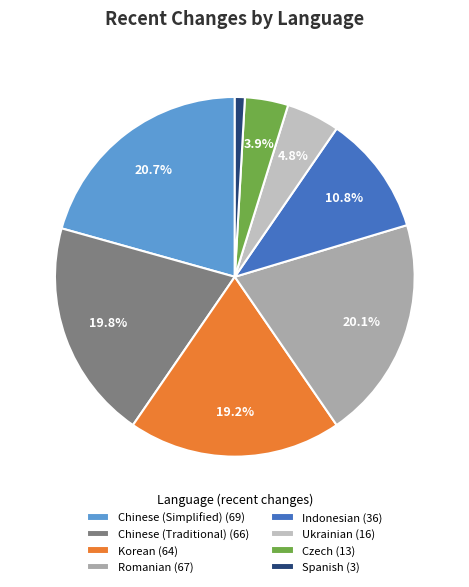

To the nearest percent, what is the average slice percentage?

12%